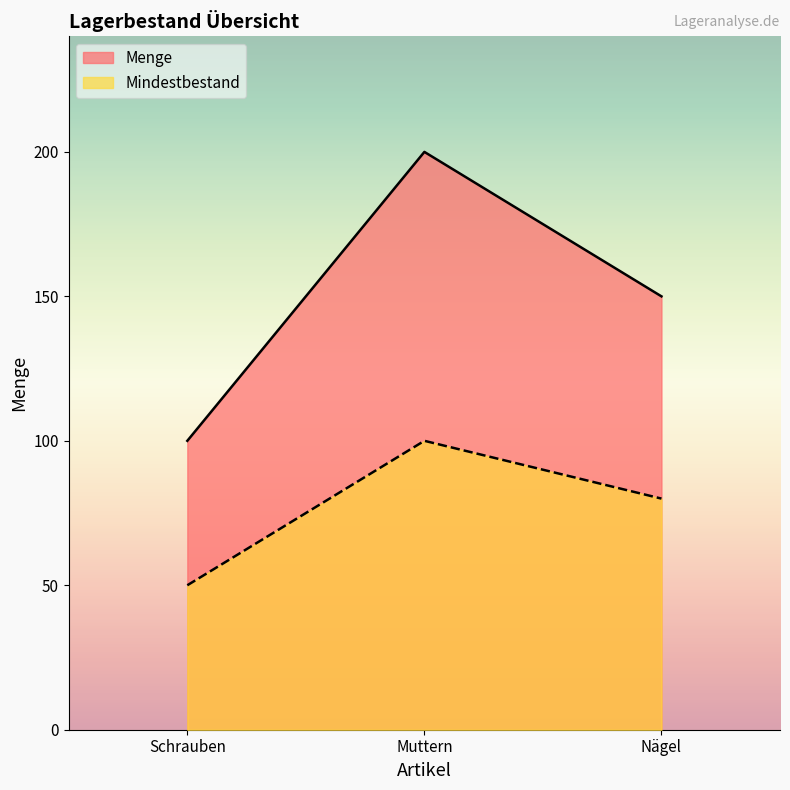

Read the Menge value at Muttern, to the nearest 50.

200